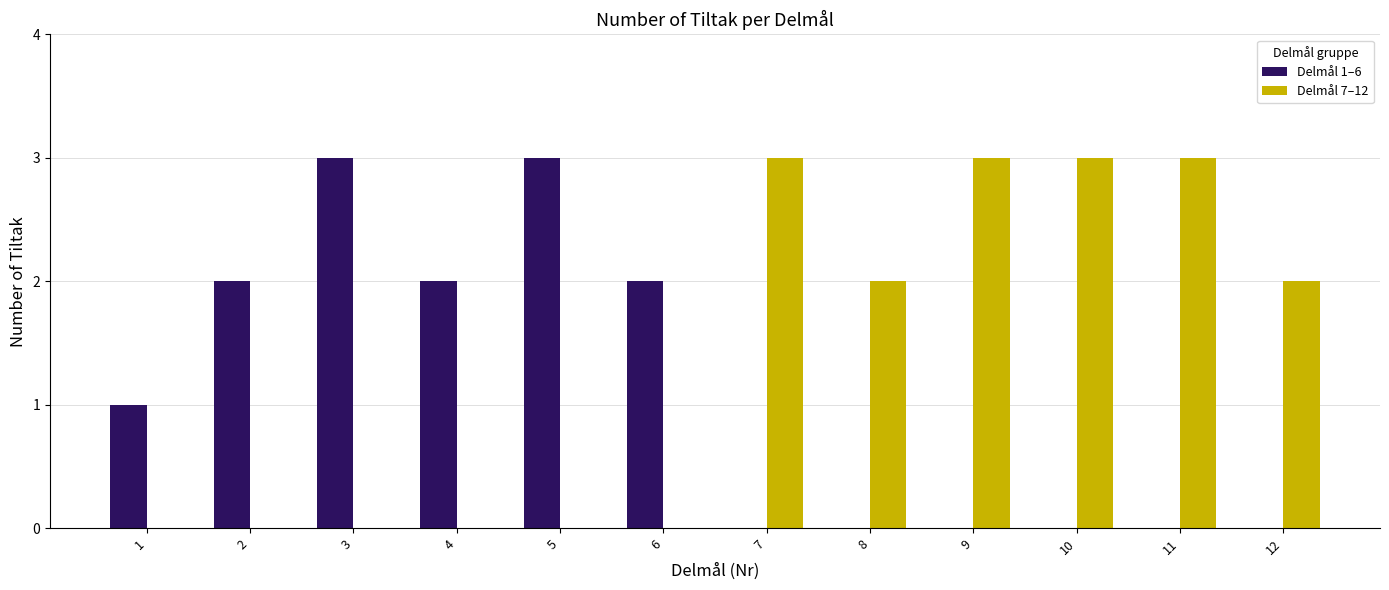

Reading left to right, list all the values displayed in this chart.

Delmål 1–6: 1=1	2=2	3=3	4=2	5=3	6=2	7=0	8=0	9=0	10=0	11=0	12=0
Delmål 7–12: 1=0	2=0	3=0	4=0	5=0	6=0	7=3	8=2	9=3	10=3	11=3	12=2